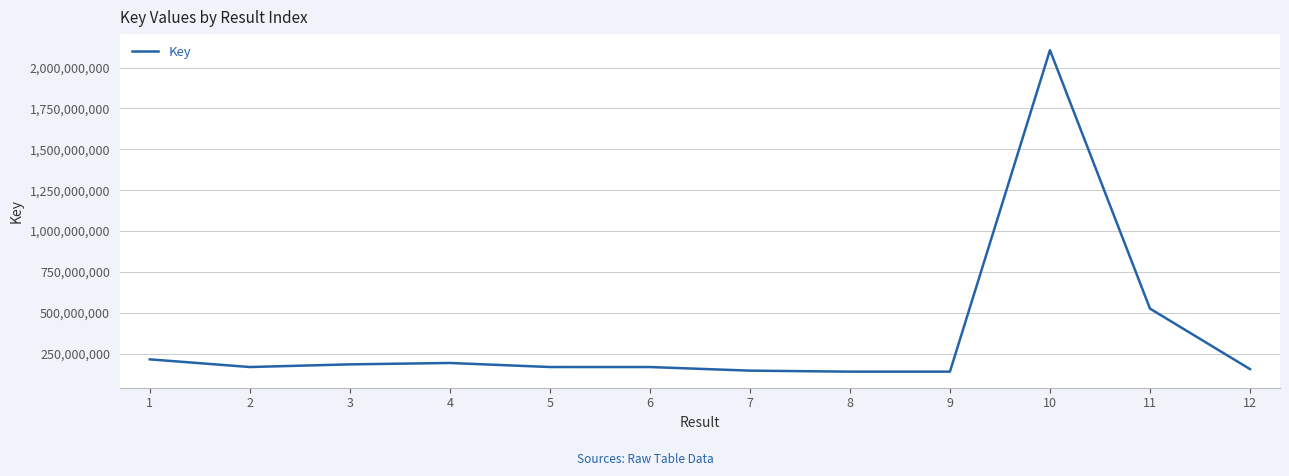

Is it true that the value at 7 is 145406835?

True